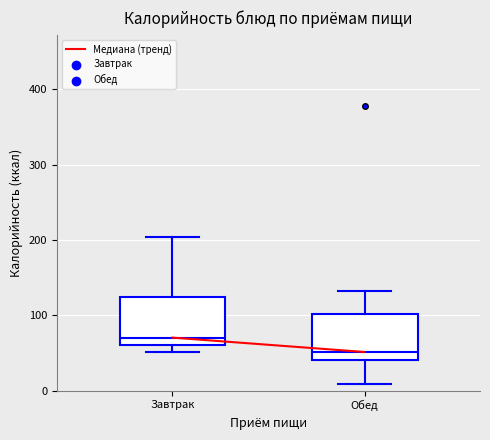

Reading left to right, read every box against the y-axis: the position of its median line, the range the box covers, and the ends of its whiskers. The values are not printed on the chart, so give them approximately, as read against the axis.

Завтрак: median 70, box 60 to 120, whiskers 50 to 200
Обед: median 50, box 40 to 100, whiskers 10 to 130